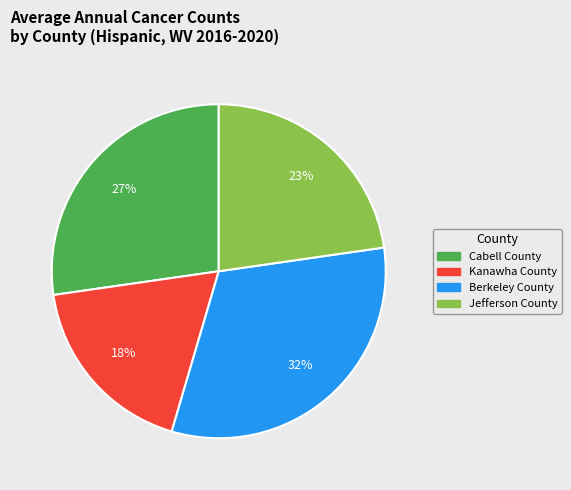

How many slices are in this pie chart?

4